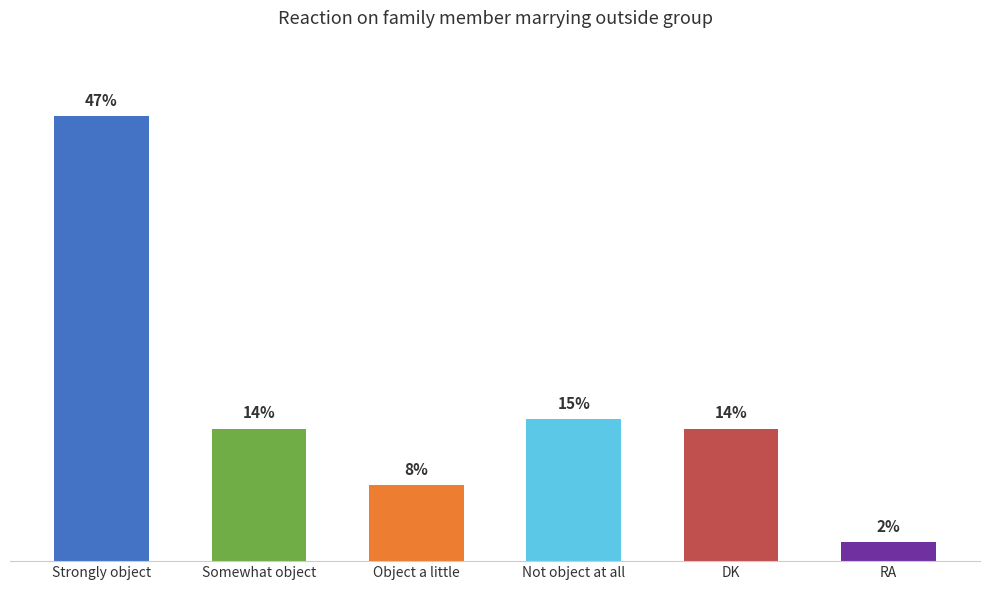

Where does the data first go above 14?

Strongly object